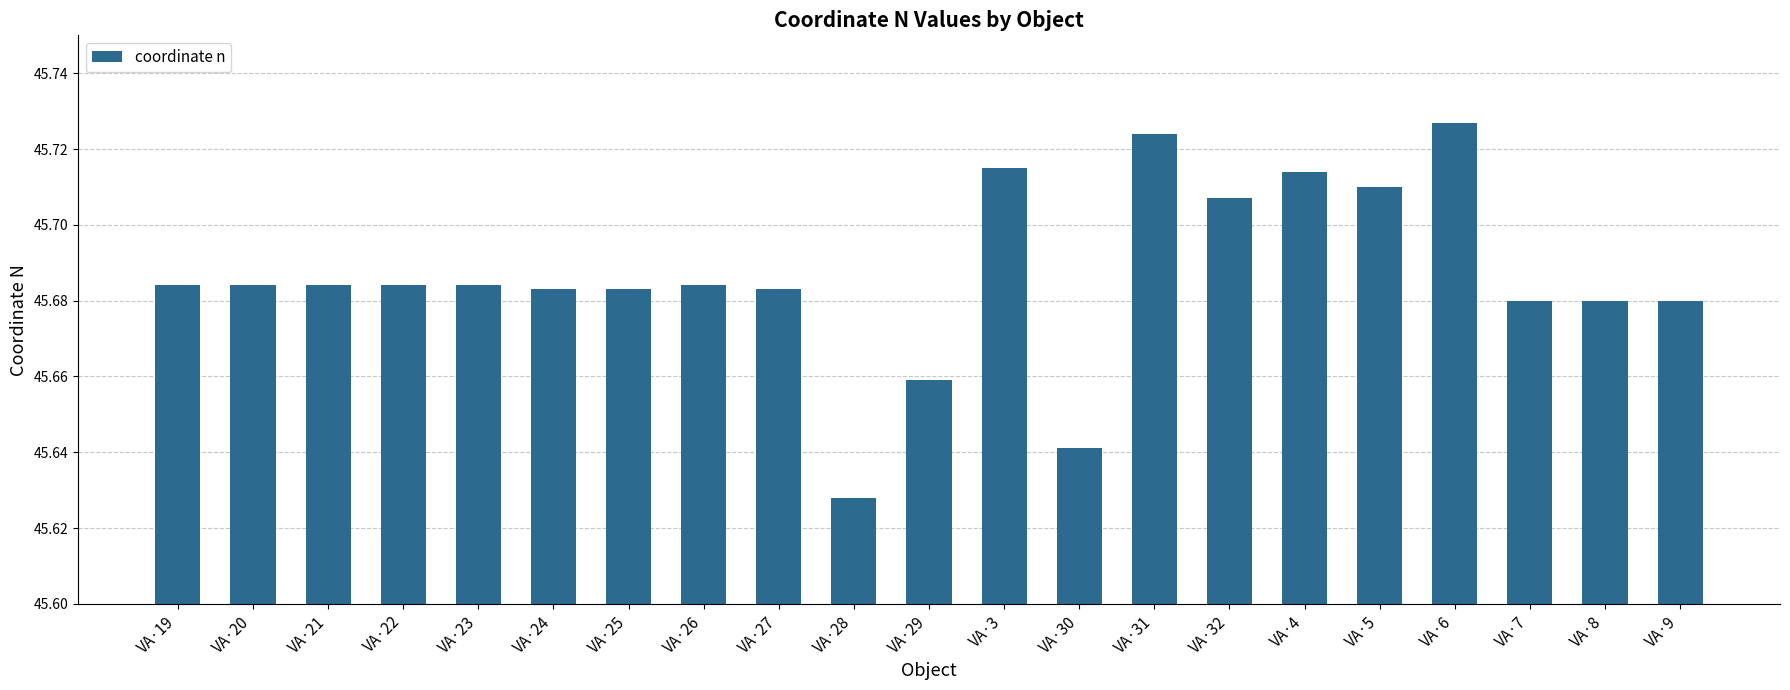

What is the sum of the values at VA·6 and VA·25?

91.4